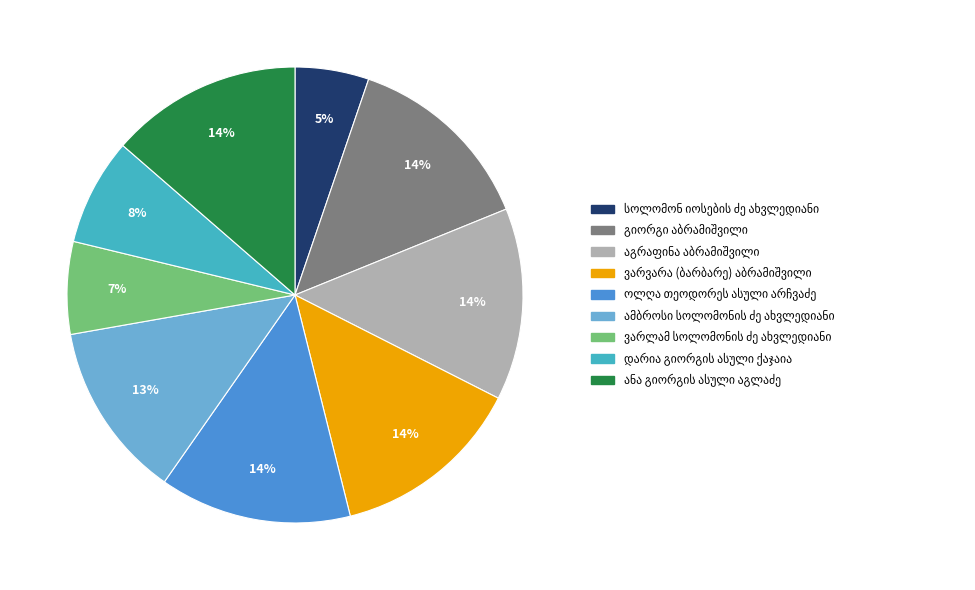

Is there a majority slice in this chart?

No